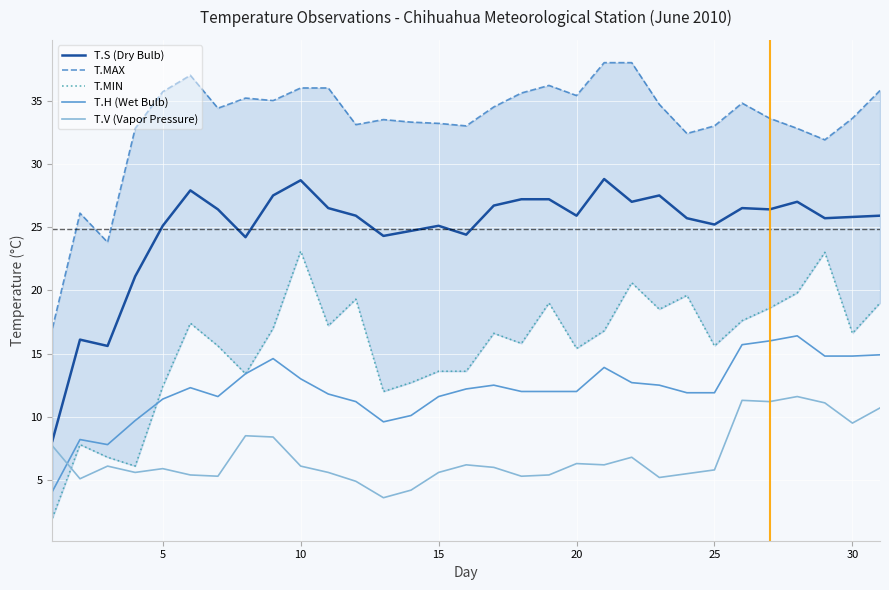

Rank the series at 27 from lowest to highest value.

T.V (Vapor Pressure), T.H (Wet Bulb), T.MIN, T.S (Dry Bulb), T.MAX